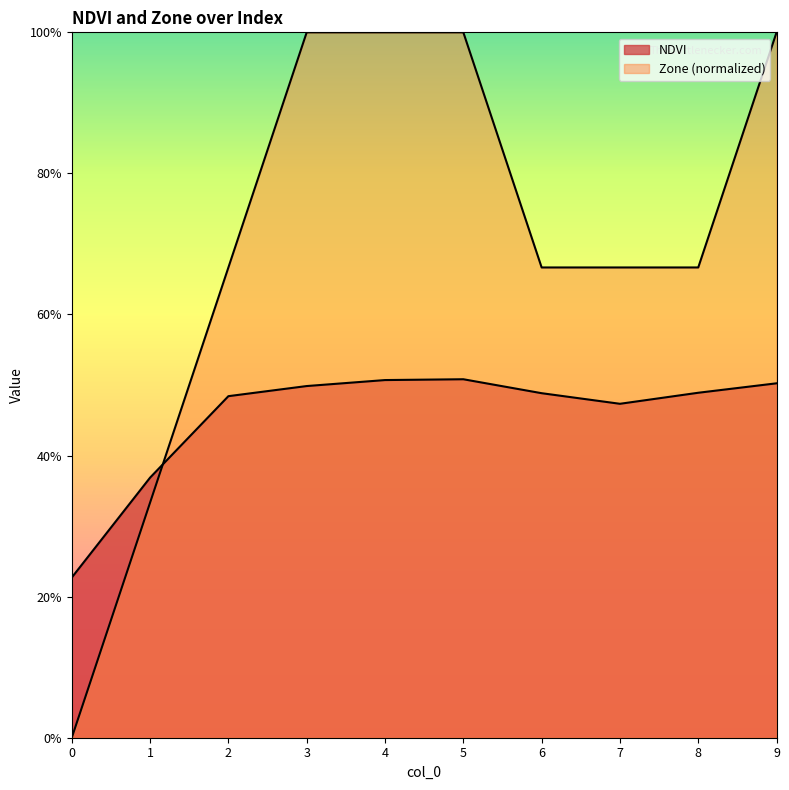

Does the chart have visible grid lines?

No